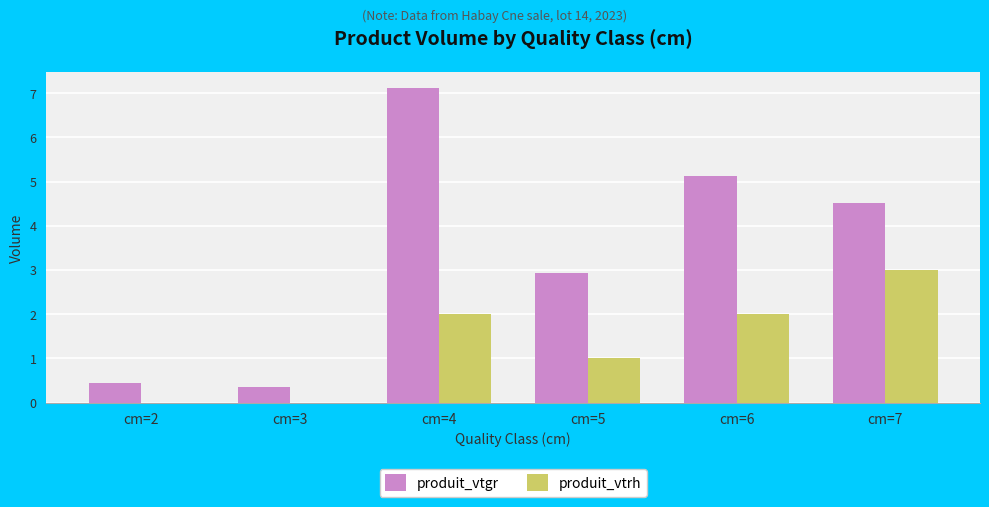

Is the value of produit_vtgr at cm=6 greater than the value of produit_vtrh at cm=7?

Yes